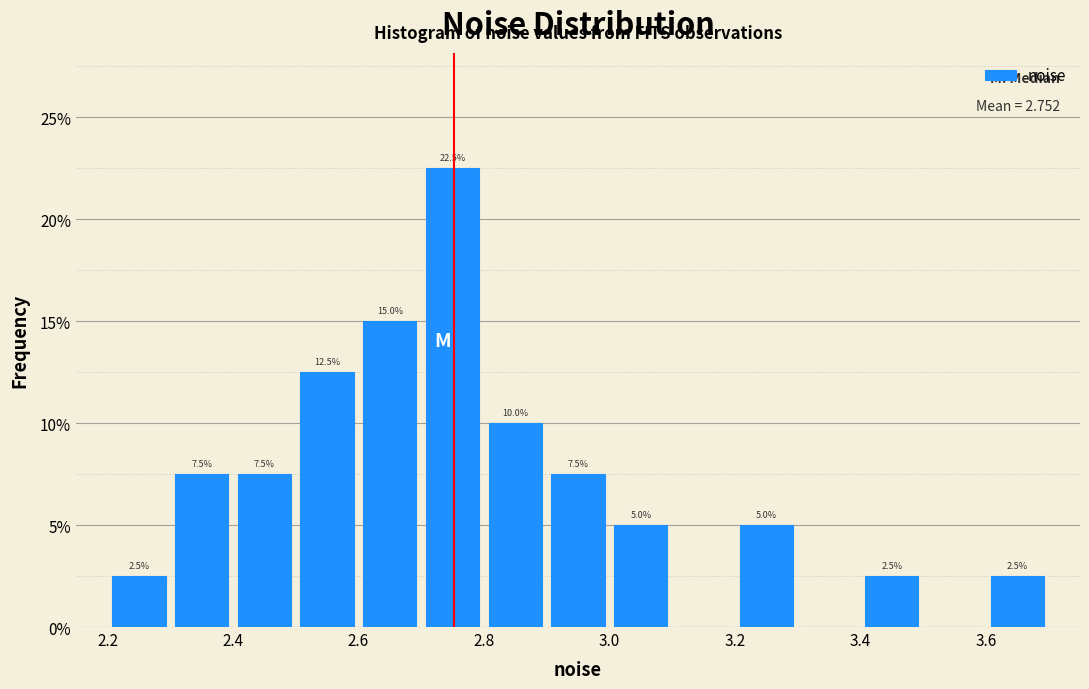

Which range on the x-axis has the tallest bar?

2.7 to 2.8